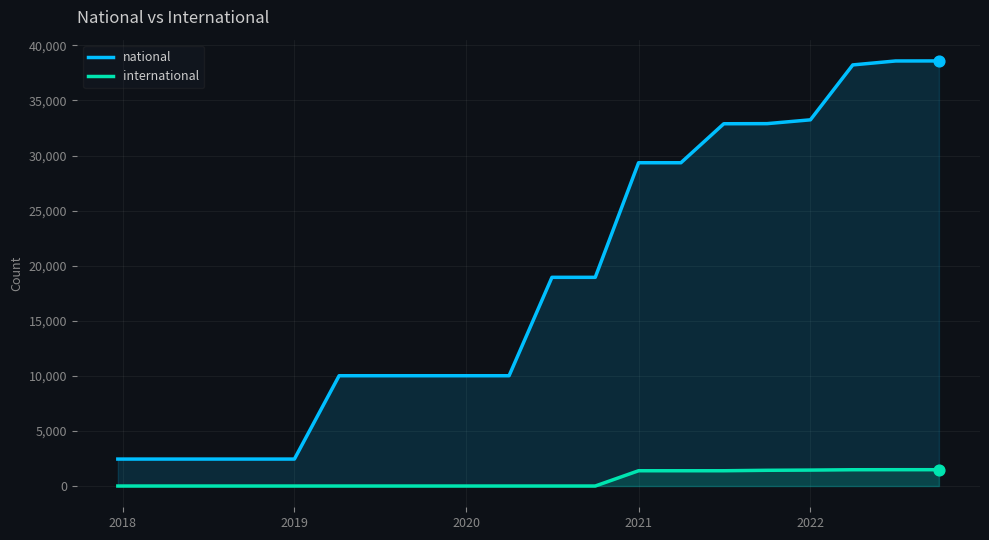

At how many categories does at least one series exceed 18078?

10